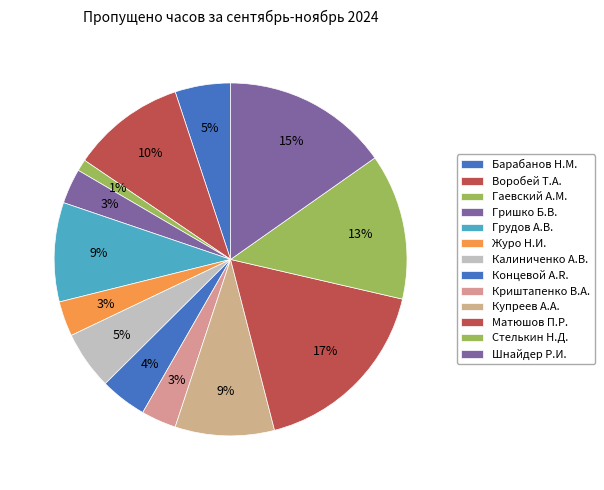

To the nearest percent, what is the difference between the largest and smallest slice percentages?

16%